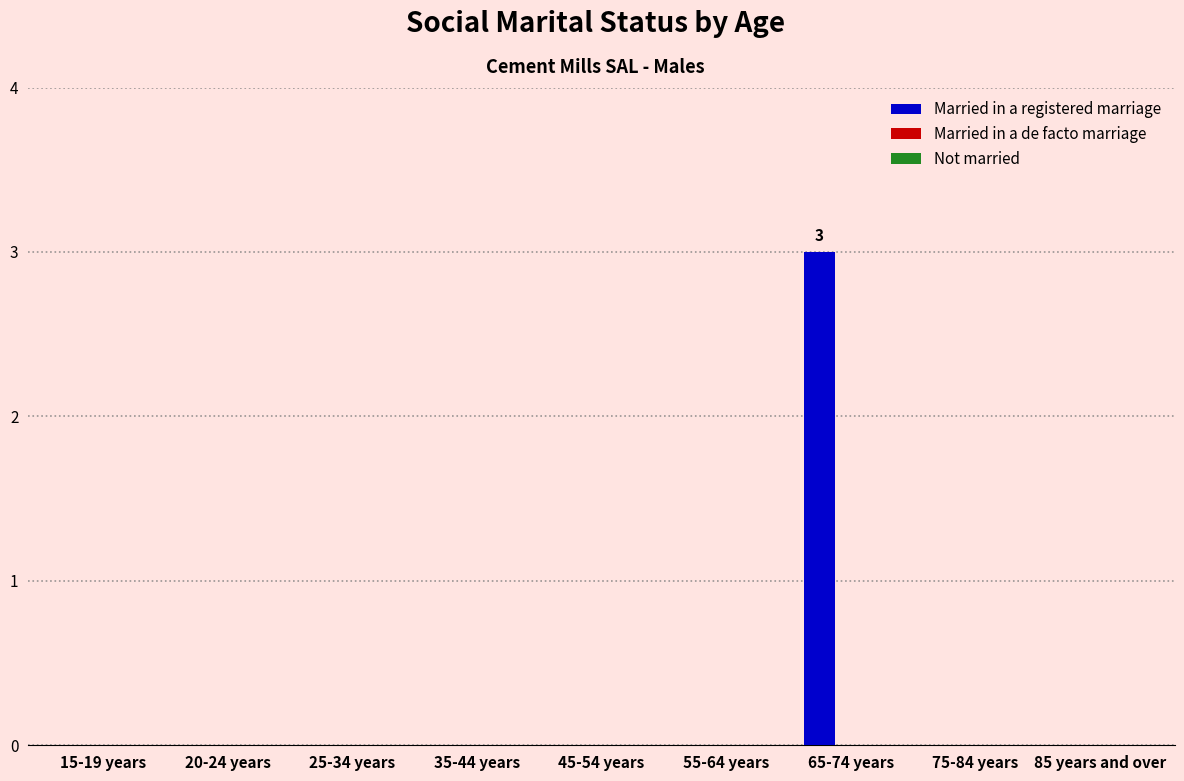

What is the maximum value shown in the chart?

3